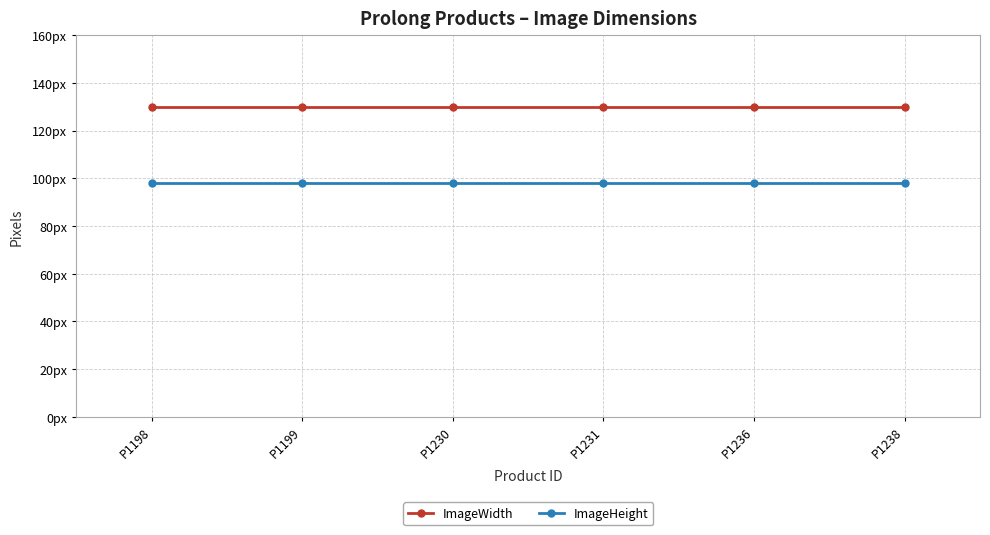

Between P1198 and P1236, which series saw the biggest shift?

ImageWidth